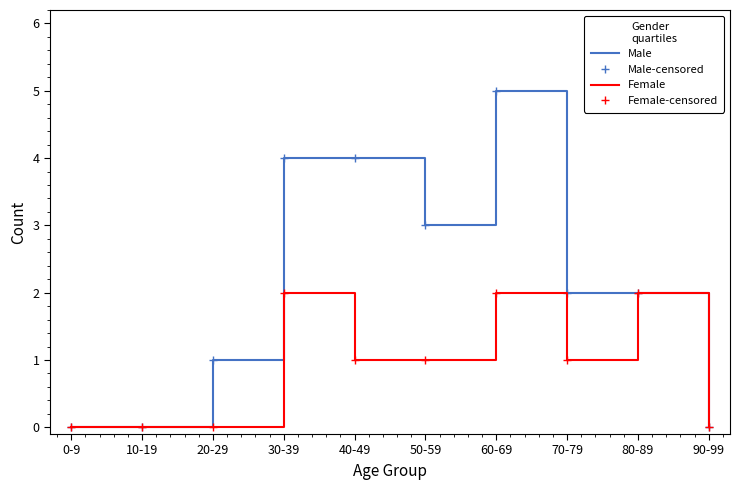

At which category is the sum across all series the highest?

60-69